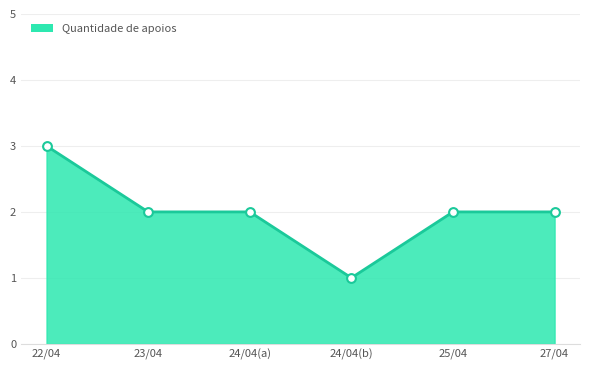

Between 22/04 and 24/04(b), which is larger?

22/04